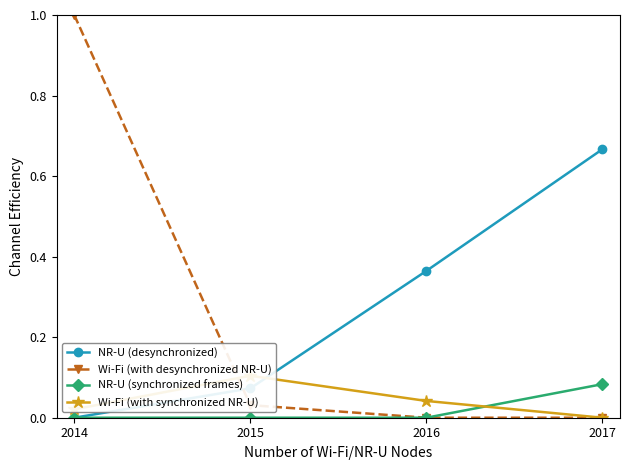

Reading left to right, what are all the values shown in this chart?

NR-U (desynchronized): 2014=0.0	2015=0.1	2016=0.4	2017=0.7
Wi-Fi (with desynchronized NR-U): 2014=1.0	2015=0.0	2016=0.0	2017=0.0
NR-U (synchronized frames): 2014=0.0	2015=0.0	2016=0.0	2017=0.1
Wi-Fi (with synchronized NR-U): 2014=0.0	2015=0.1	2016=0.0	2017=0.0